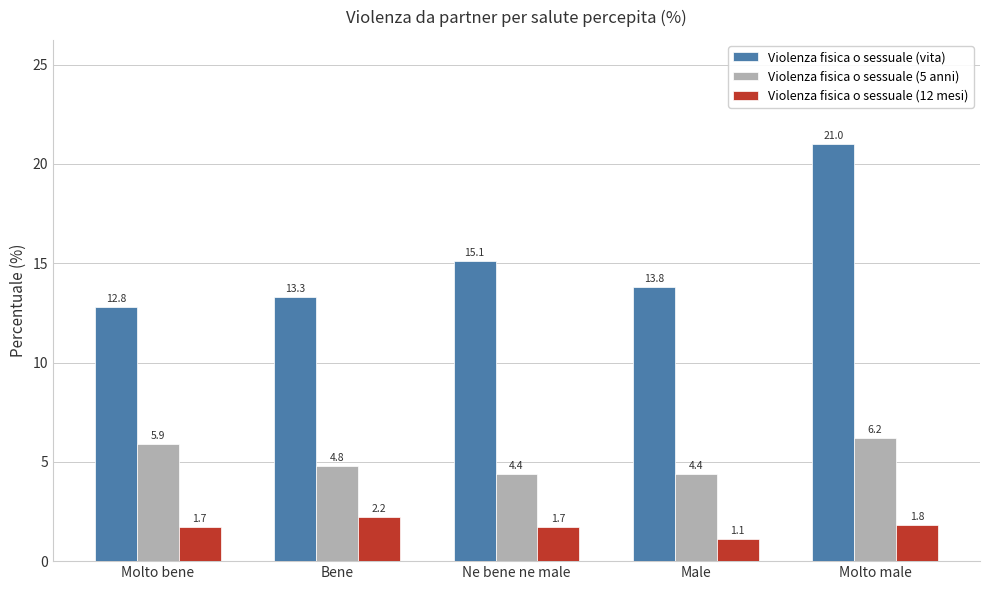

At which label does Violenza fisica o sessuale (vita) reach its peak?

Molto male